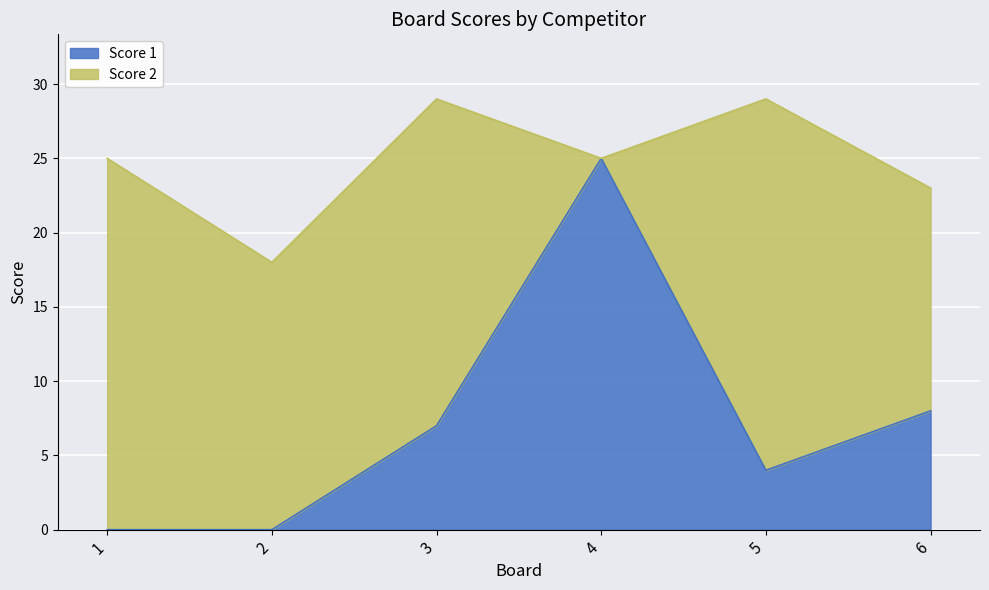

What is the maximum value shown in the chart?

25